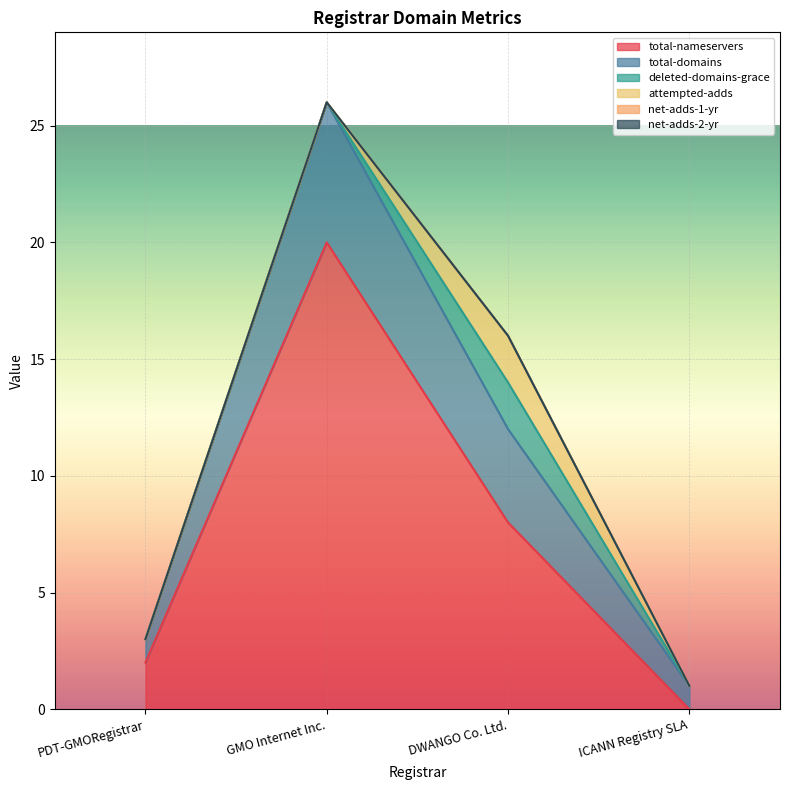

True or false: attempted-adds and total-nameservers cross at least once.

False